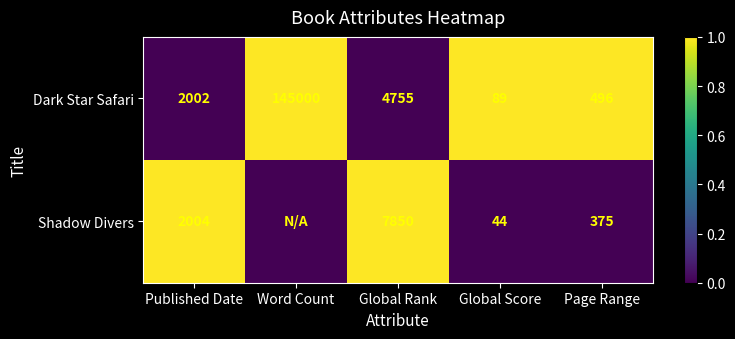

At how many categories does at least one series exceed 0?

5